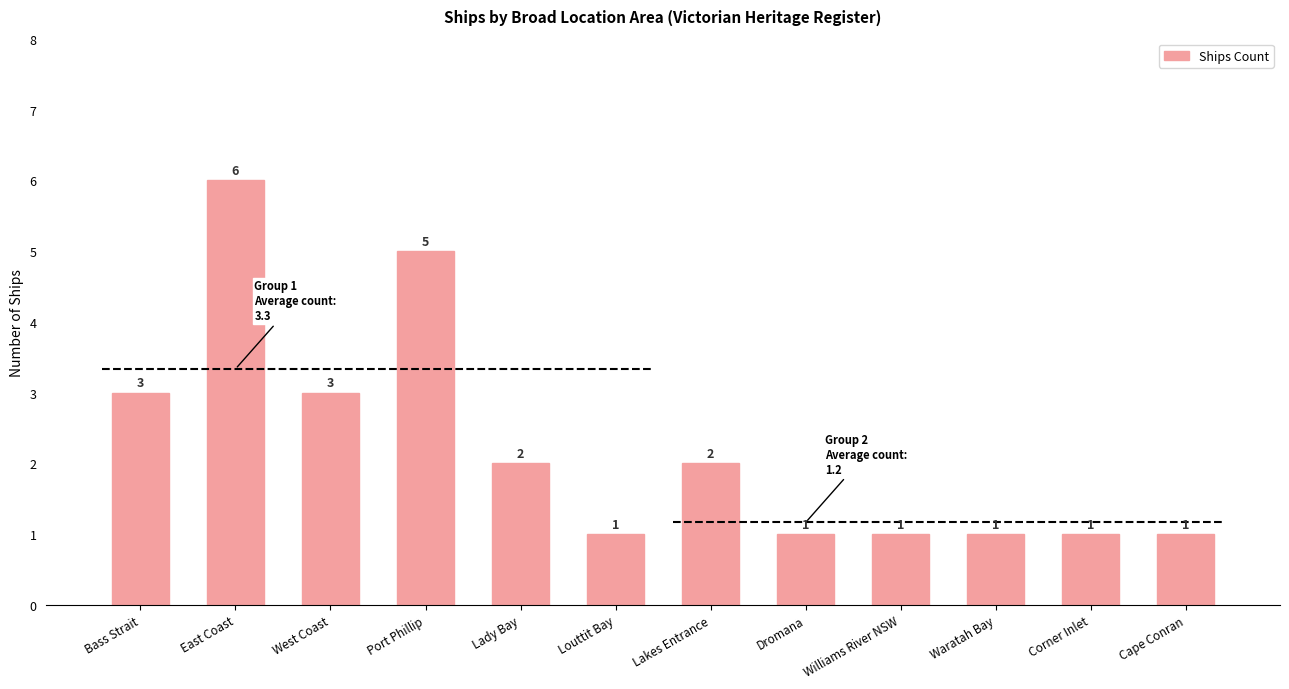

True or false: the data shows 6 at East Coast.

True